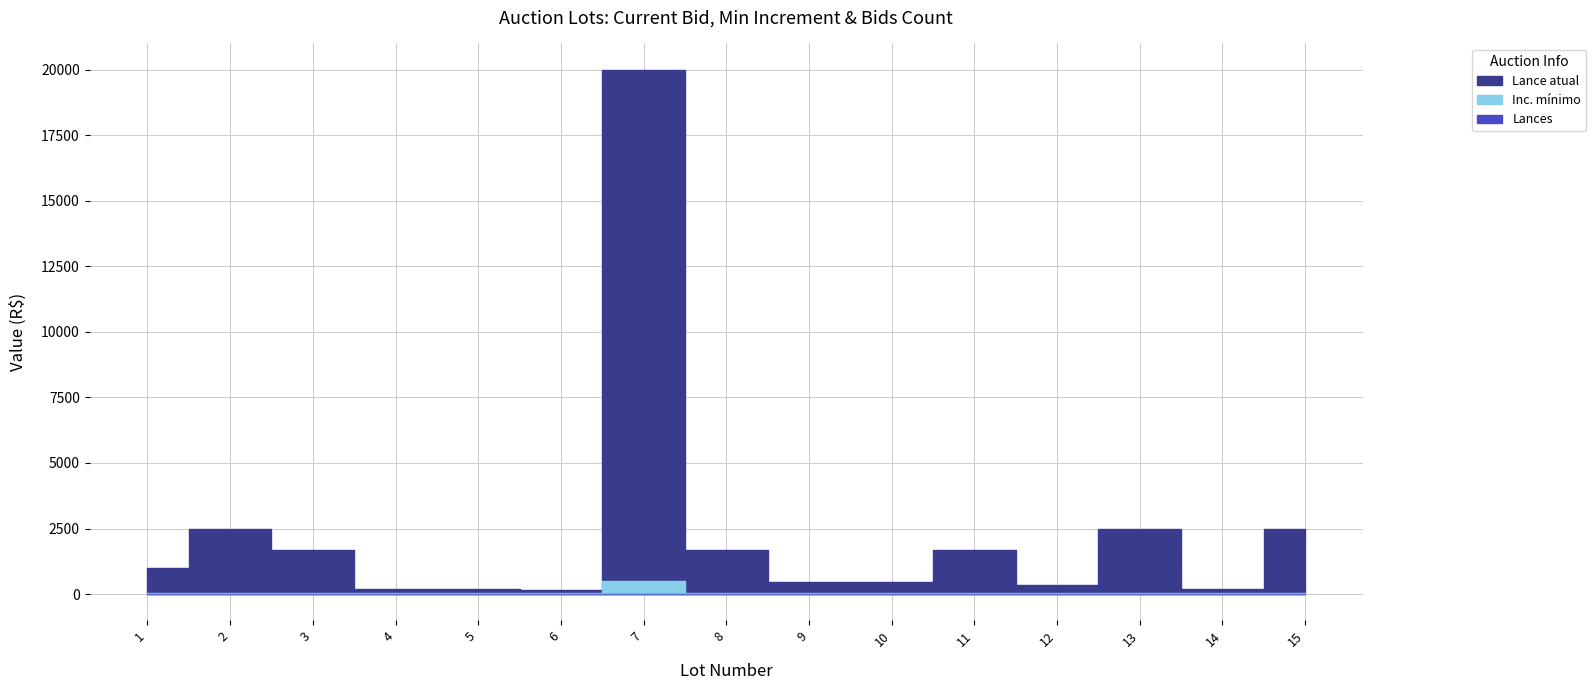

Does the chart have visible grid lines?

Yes